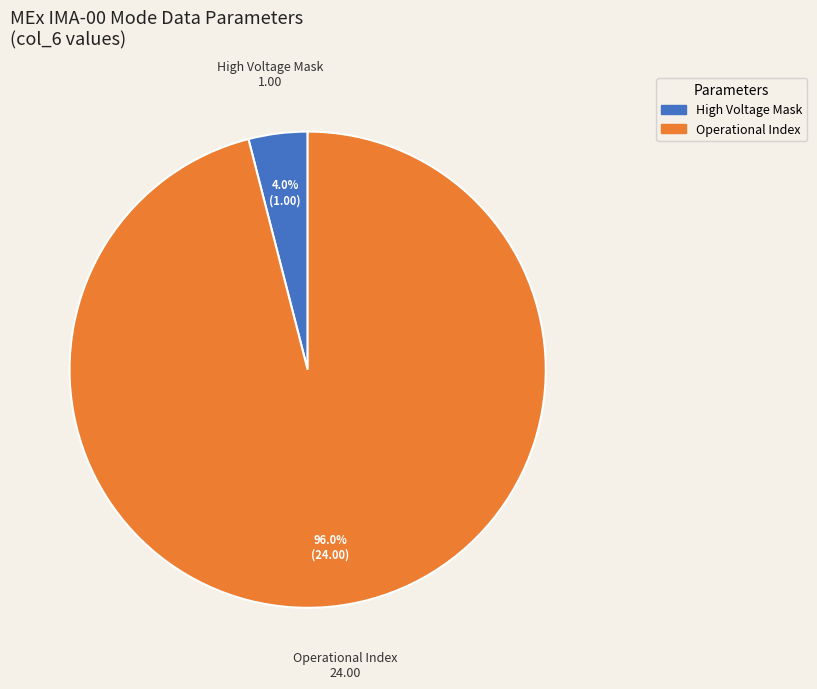

Does Operational Index represent more than half of the total?

Yes